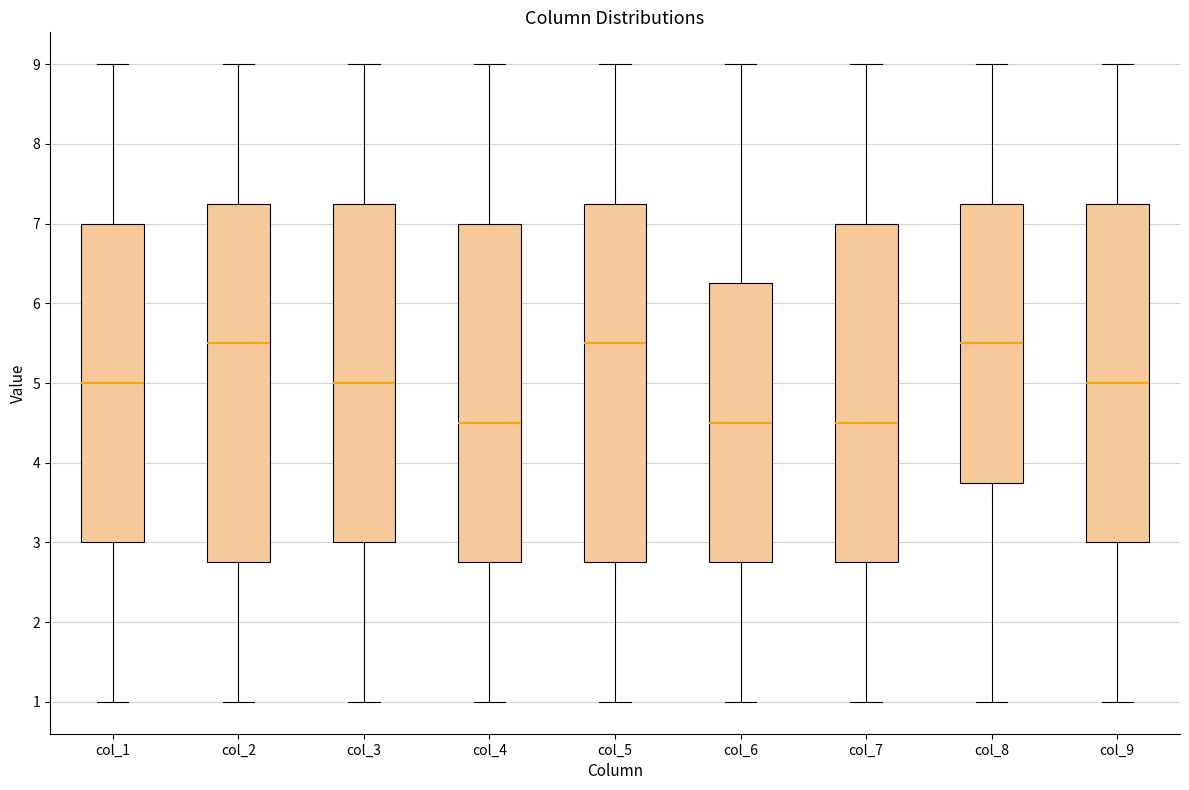

Reading left to right, read every box against the y-axis: the position of its median line, the range the box covers, and the ends of its whiskers. The values are not printed on the chart, so give them approximately, as read against the axis.

col_1: median 5.0, box 3.0 to 7.0, whiskers 1.0 to 9.0
col_2: median 5.5, box 2.8 to 7.3, whiskers 1.0 to 9.0
col_3: median 5.0, box 3.0 to 7.3, whiskers 1.0 to 9.0
col_4: median 4.5, box 2.8 to 7.0, whiskers 1.0 to 9.0
col_5: median 5.5, box 2.8 to 7.3, whiskers 1.0 to 9.0
col_6: median 4.5, box 2.8 to 6.3, whiskers 1.0 to 9.0
col_7: median 4.5, box 2.8 to 7.0, whiskers 1.0 to 9.0
col_8: median 5.5, box 3.8 to 7.3, whiskers 1.0 to 9.0
col_9: median 5.0, box 3.0 to 7.3, whiskers 1.0 to 9.0